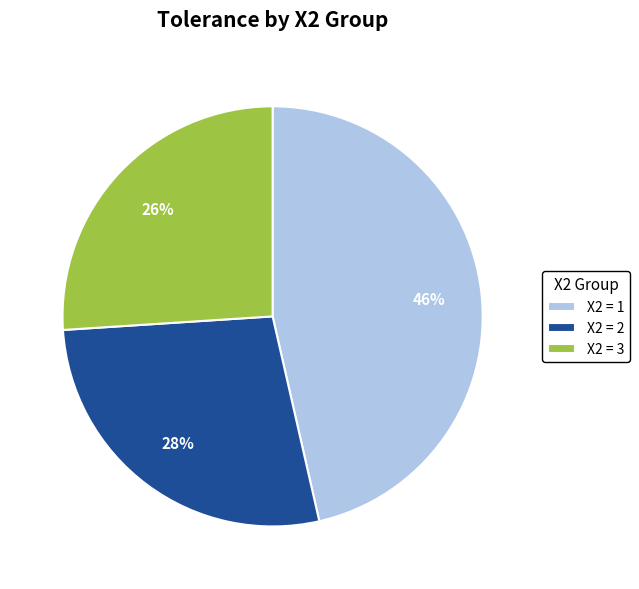

What is the smallest slice in the pie chart?

X2 = 3